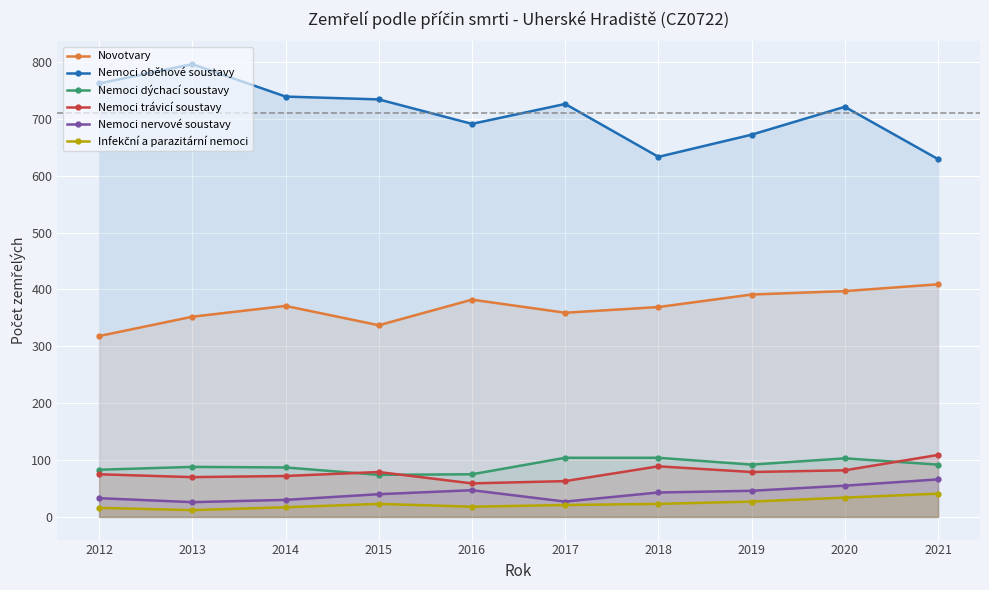

How many interior local peaks does the Novotvary series have?

2